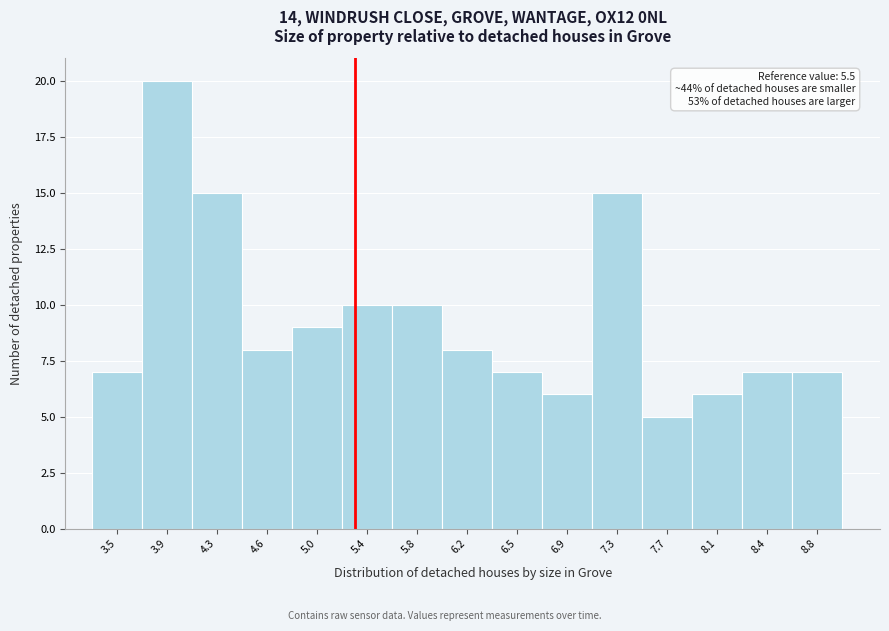

Reading left to right, what are all the values shown in this chart?

3.5=7	3.9=20	4.3=15	4.6=8	5.0=9	5.4=10	5.8=10	6.2=8	6.5=7	6.9=6	7.3=15	7.7=5	8.1=6	8.4=7	8.8=7